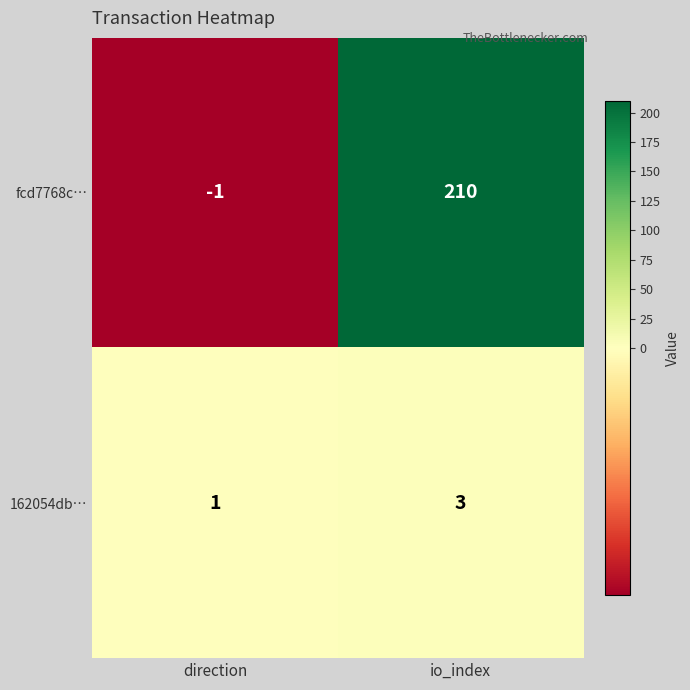

List the series in order of their peak value, highest first.

fcd7768c…, 162054db…